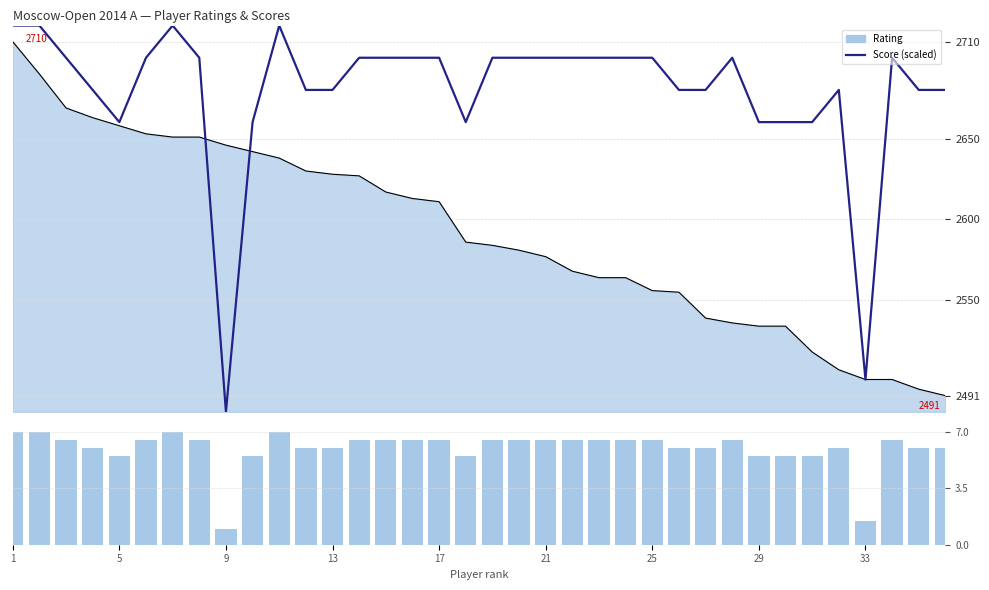

What is the sum of all Score (scaled) values?

96466.1